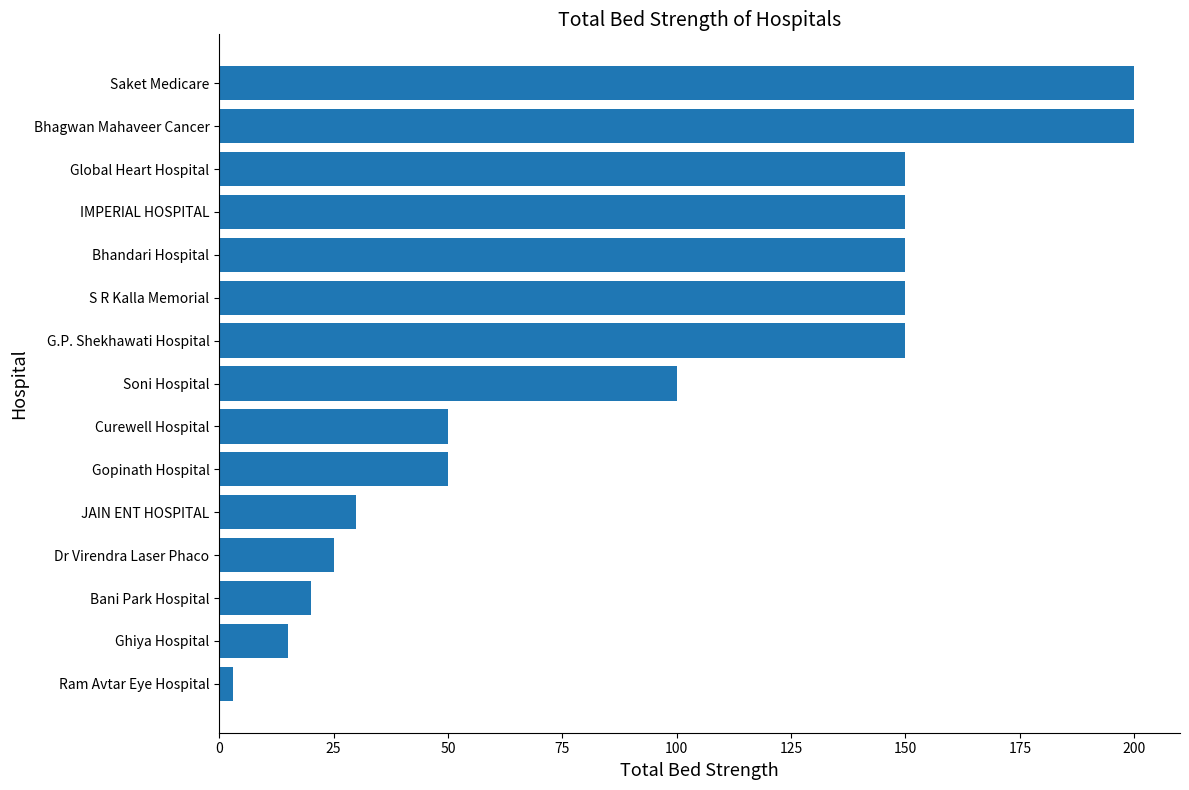

Is it true that the value at JAIN ENT HOSPITAL is 30?

True